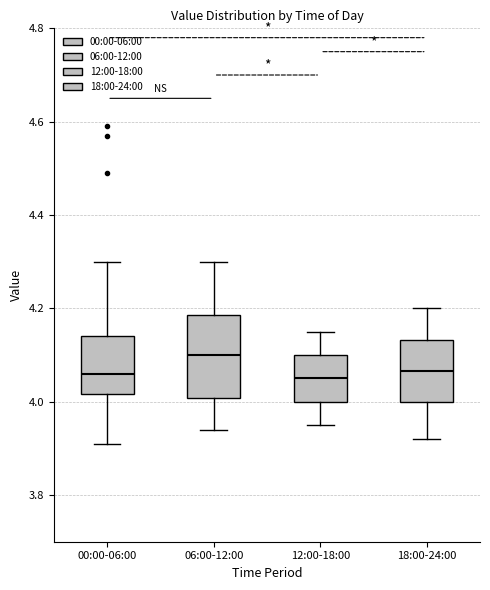

Which box is the tallest, from its lower edge to its upper edge?

06:00-12:00